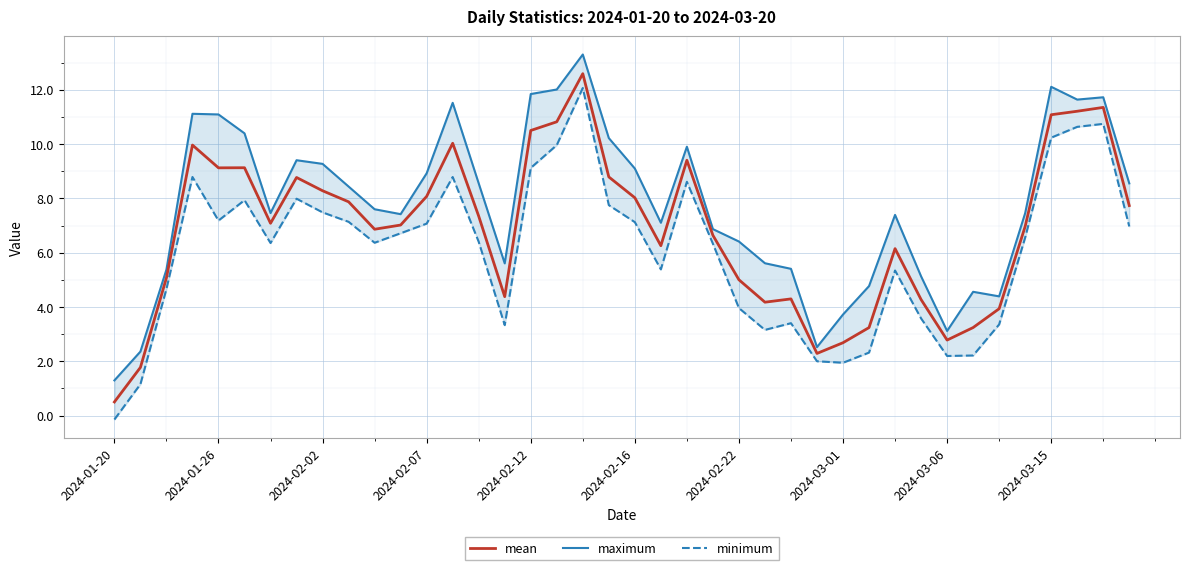

How many interior local valleys does the mean series have?

8